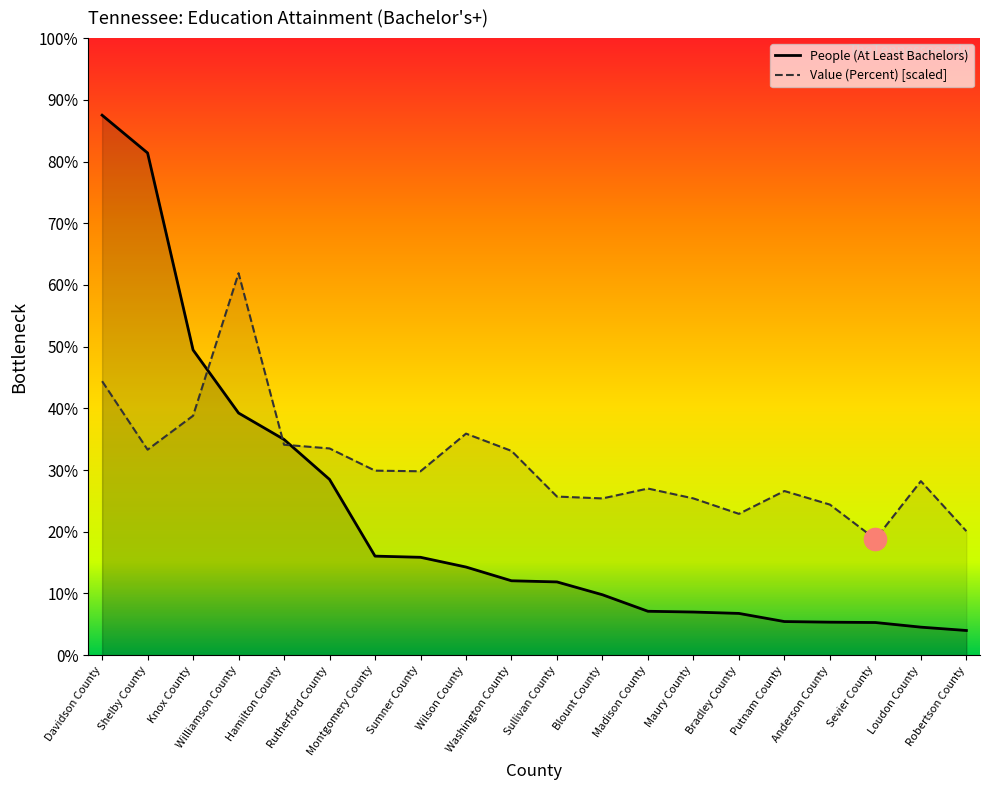

How many data points does each series have?

20